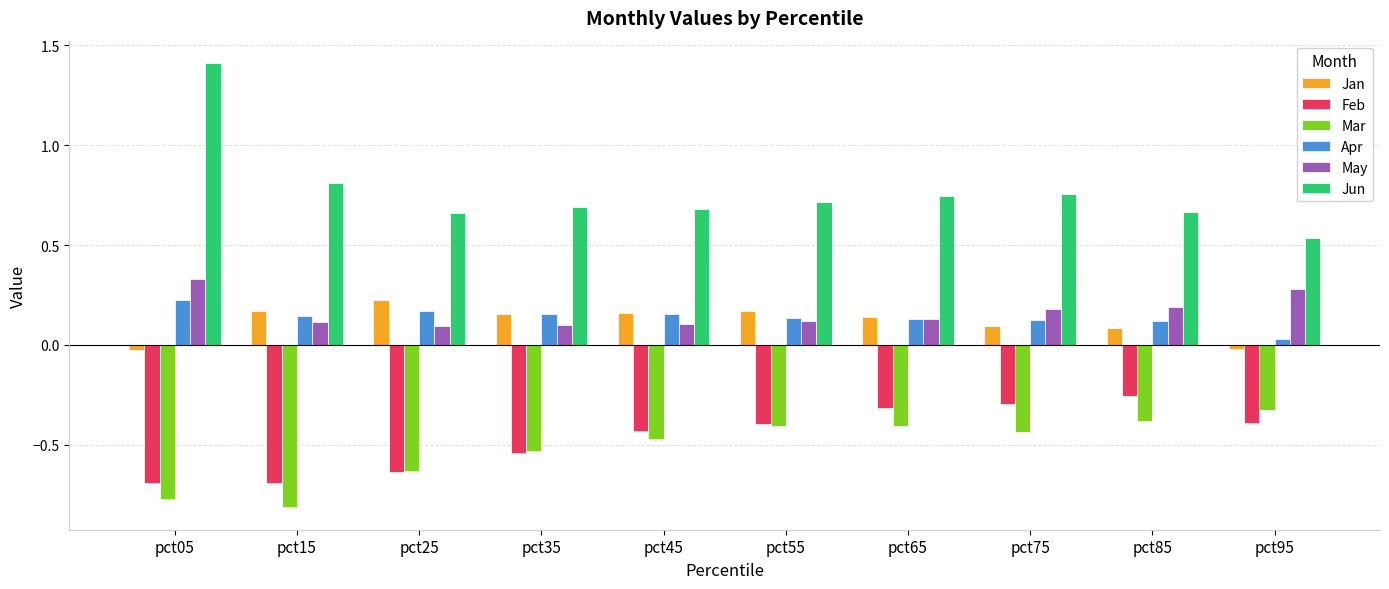

At which label is Jun closest to 0?

pct95